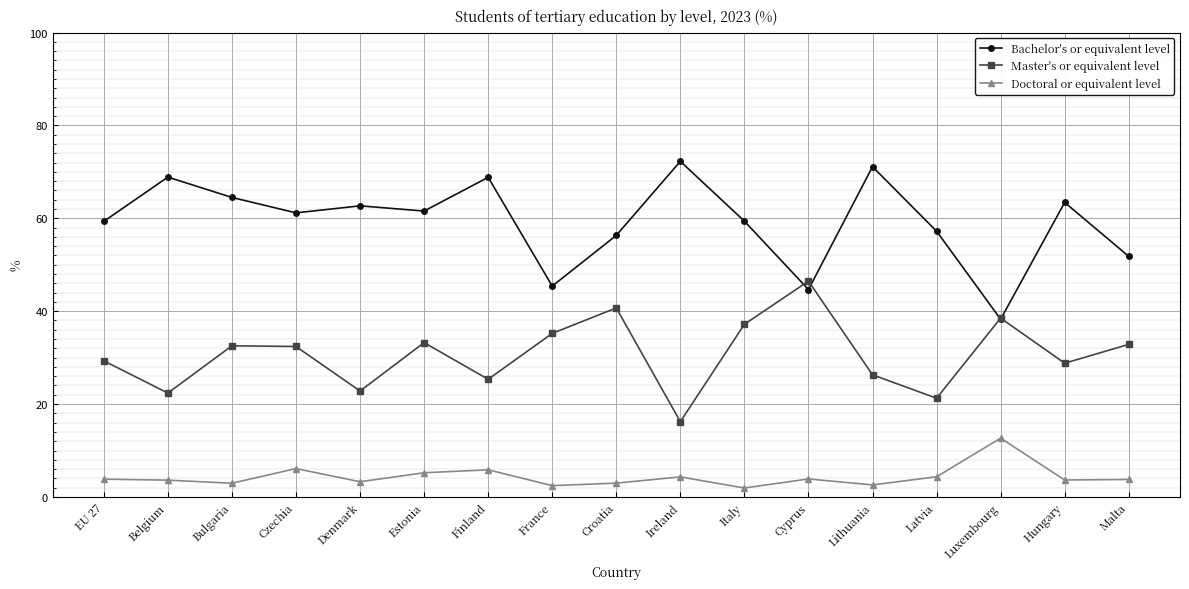

What is the average value of the Master's or equivalent level series?

30.7